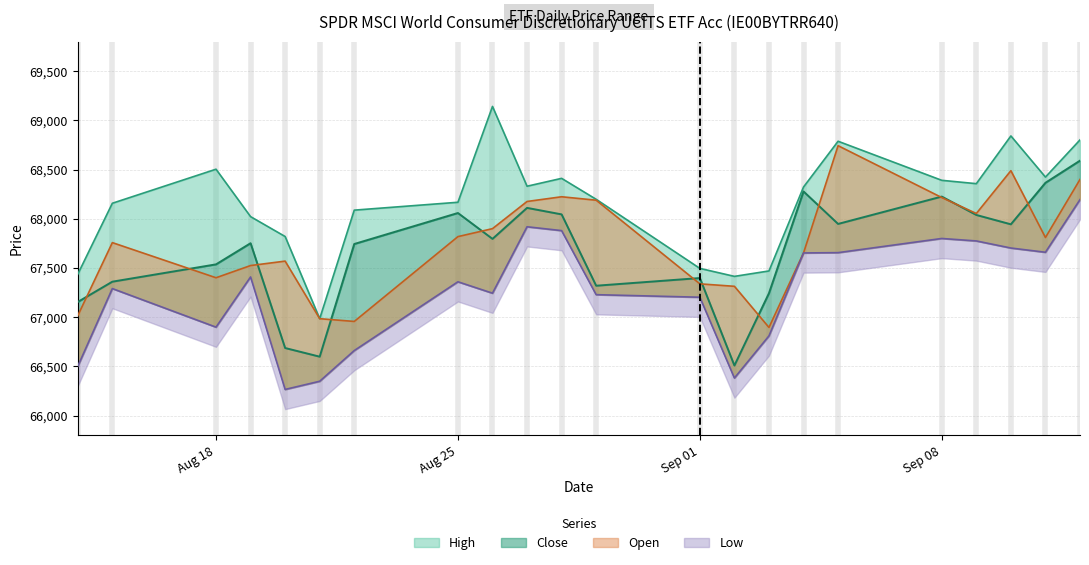

How many interior local peaks does the Open series have?

5